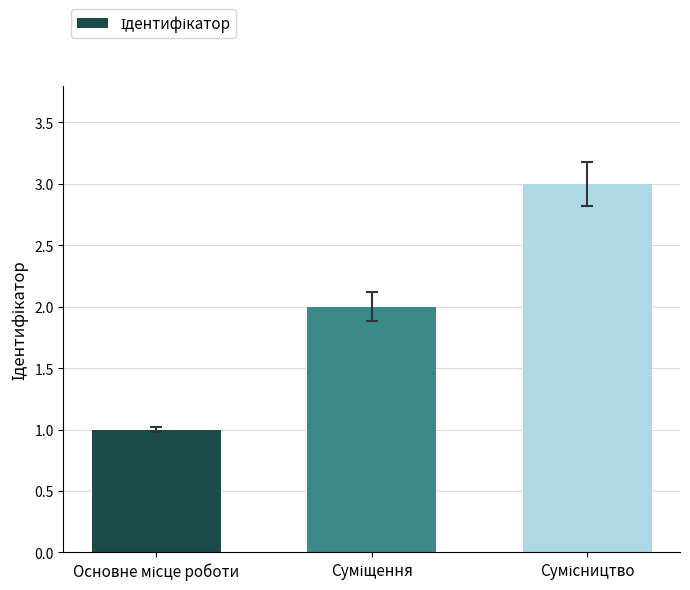

What is the sum of all values?

6